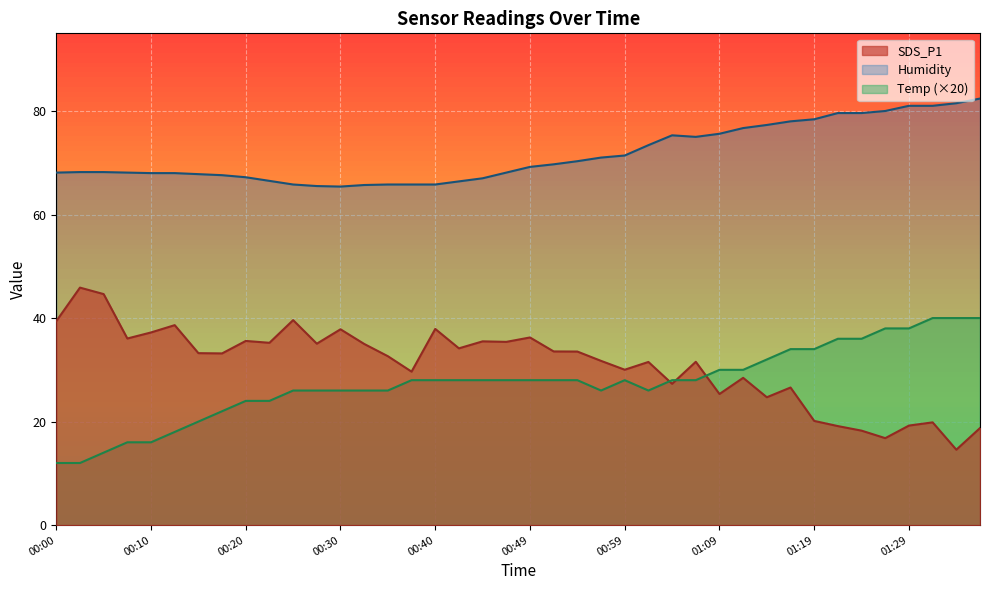

How many data points in Humidity are less than 69?

20